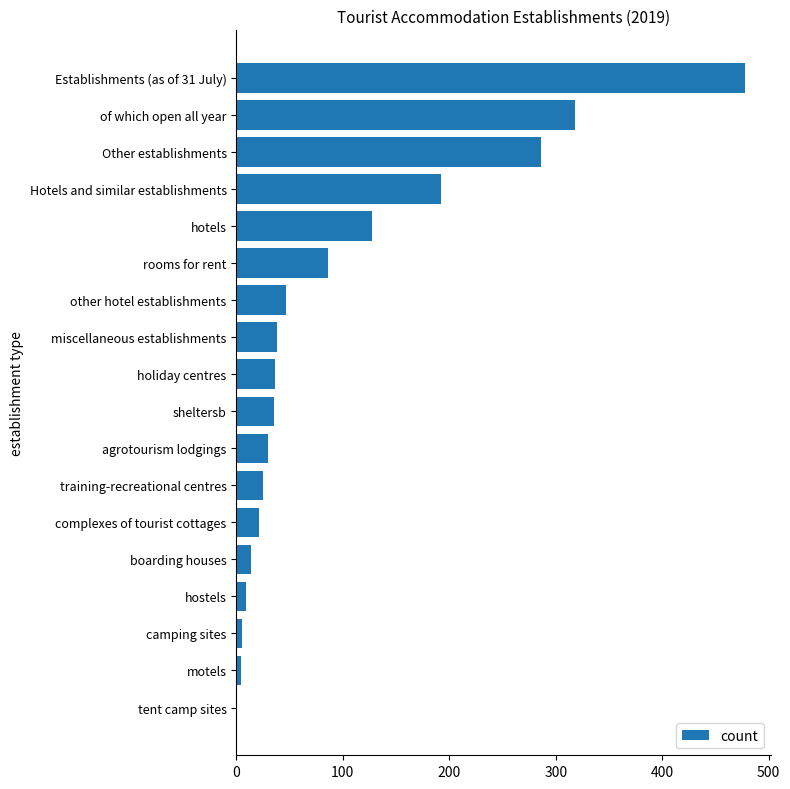

What is the sum of all values?

1752